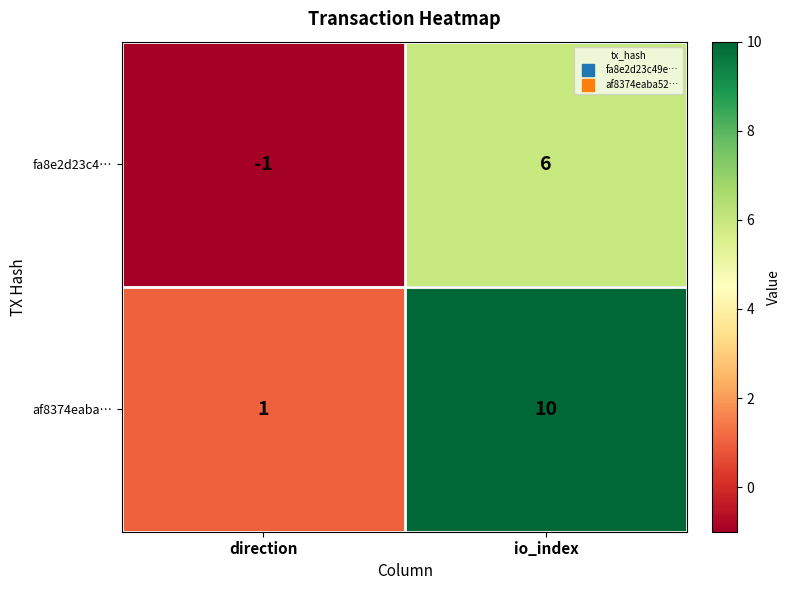

What is the sum of all fa8e2d23c4… values?

5